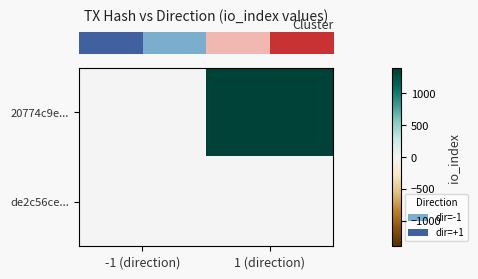

Between -1 (direction) and 1 (direction), which series saw the biggest shift?

row_0